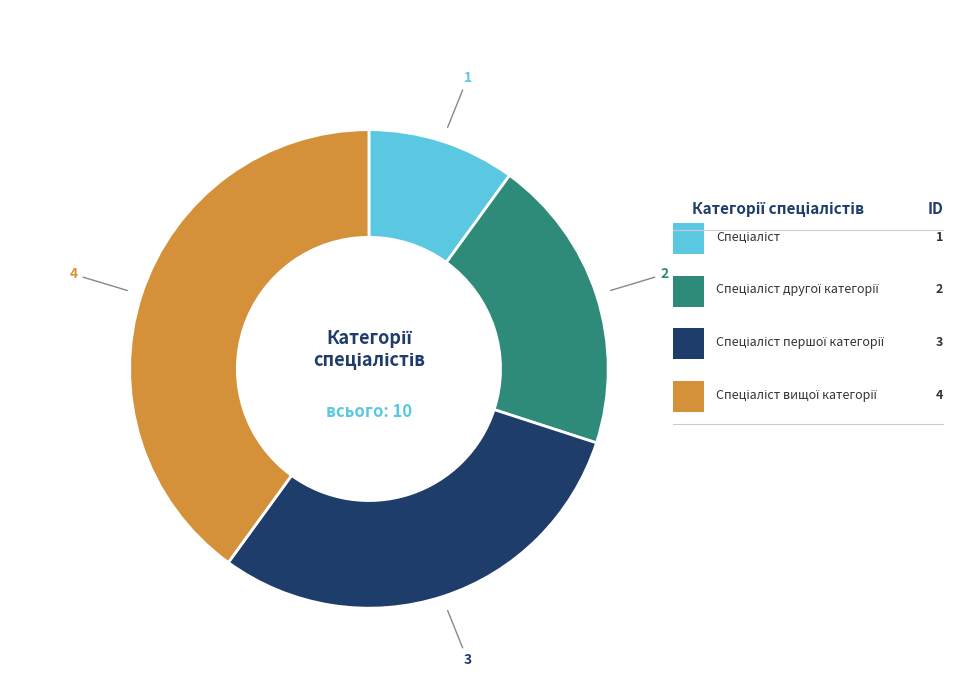

Count the number of slices in the pie.

4